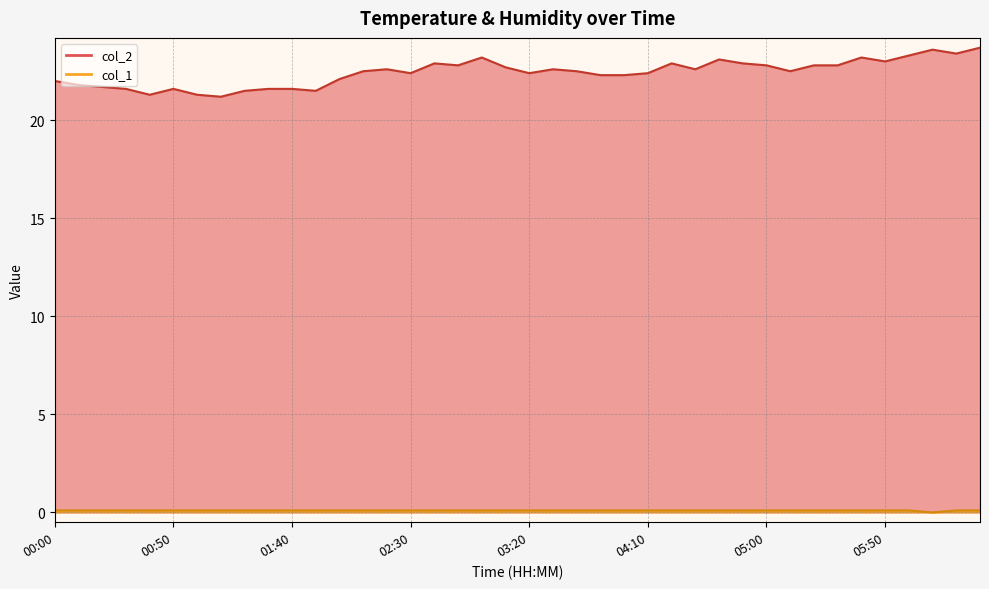

True or false: col_2 has a value of 21.6 at 00:50.

True